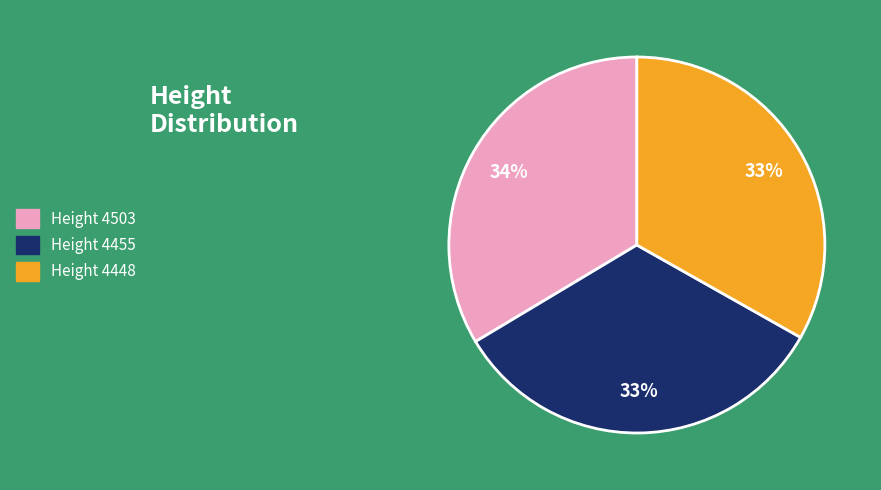

To the nearest percent, what is the average slice percentage?

33%